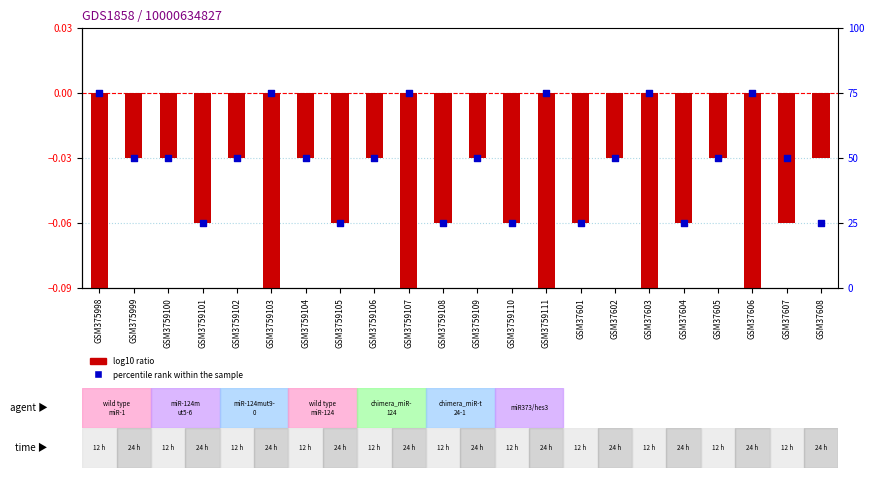

Which series contains the lowest Y value?

log10 ratio